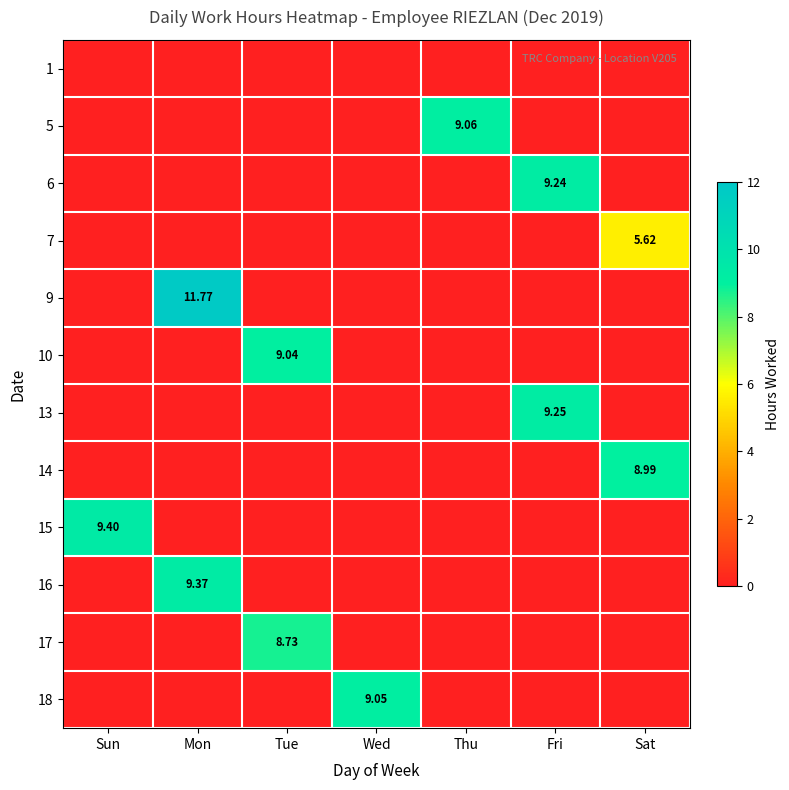

Which series has the largest range (max minus min)?

9